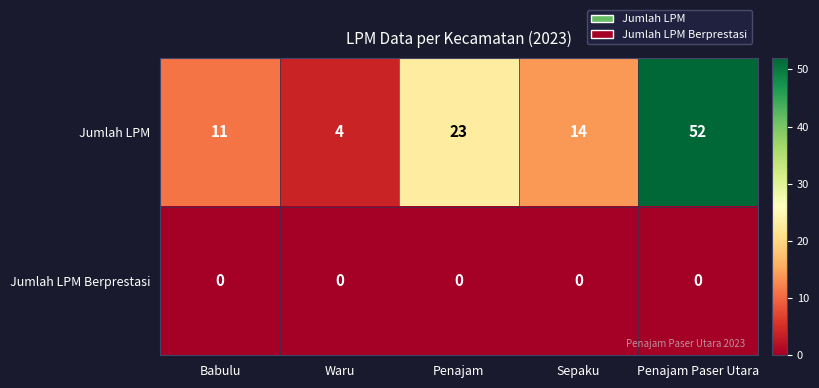

Where is Jumlah LPM nearest to the value 28?

Penajam